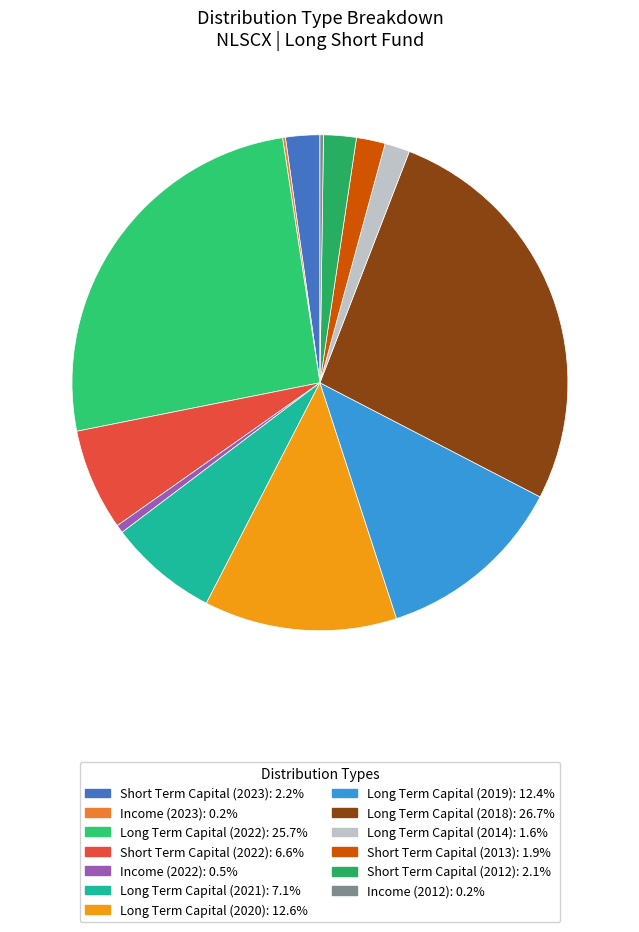

Between Long Term Capital (2018) and Long Term Capital (2022), which is larger?

Long Term Capital (2018)